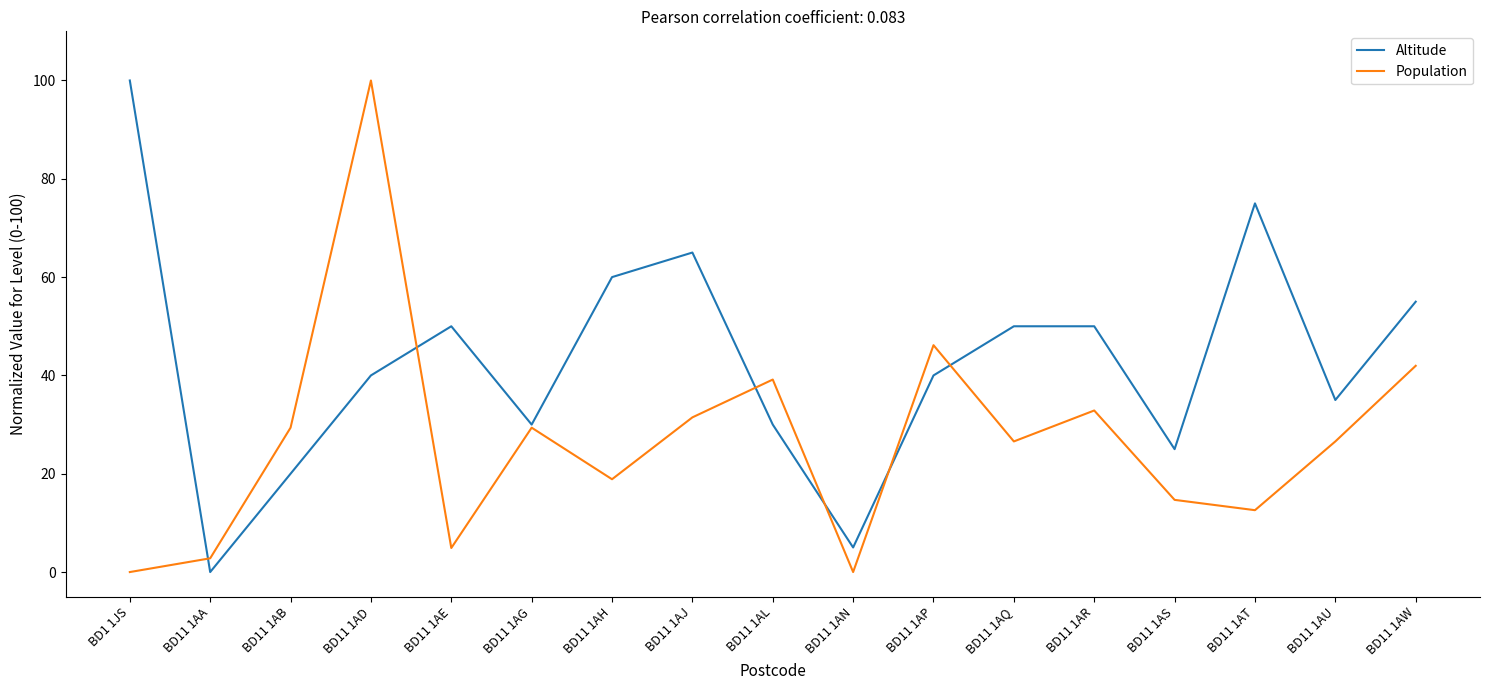

List the series in order of their overall mean, lowest first.

Population, Altitude